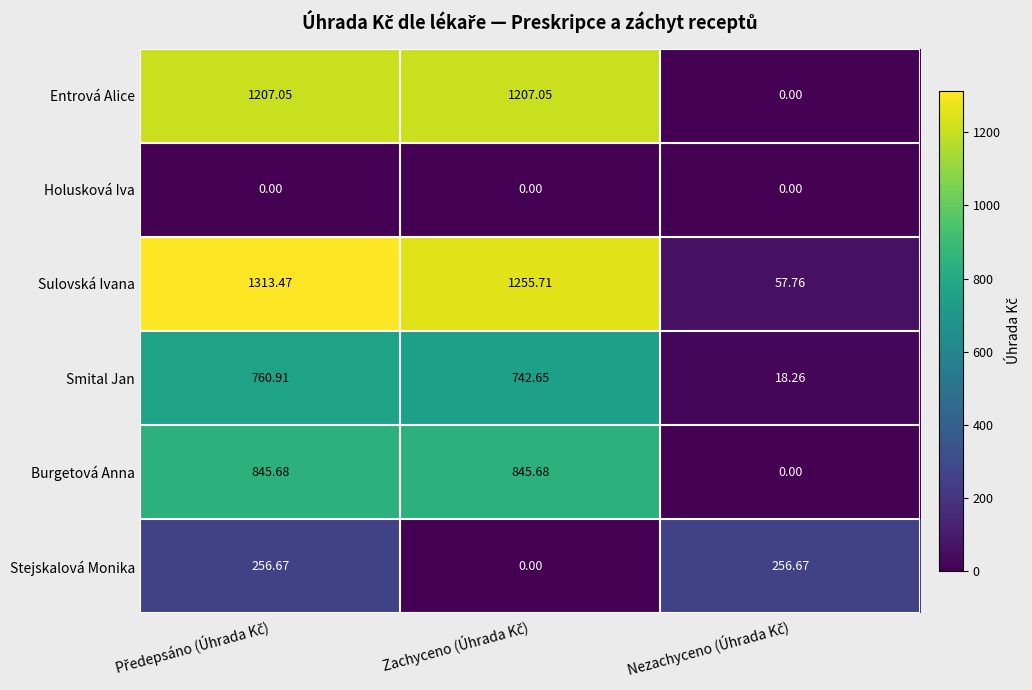

Which series has the largest range (max minus min)?

Sulovská Ivana